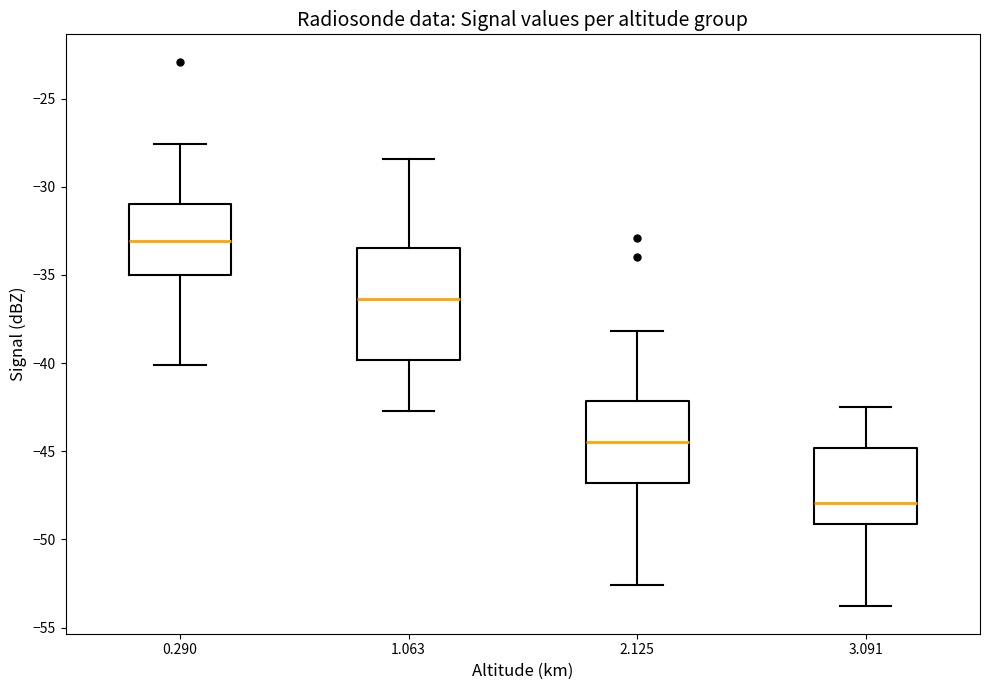

Reading left to right, transcribe this box plot: for each box, give where its median line is, the range the box spans, and where its two whiskers end, as read against the y-axis. The values are not printed on the chart, so give them approximately, as read against the axis.

0.290: median -33.0, box -35.0 to -31.0, whiskers -40.0 to -27.5
1.063: median -36.5, box -40.0 to -33.5, whiskers -42.5 to -28.5
2.125: median -44.5, box -47.0 to -42.0, whiskers -52.5 to -38.0
3.091: median -48.0, box -49.0 to -45.0, whiskers -54.0 to -42.5